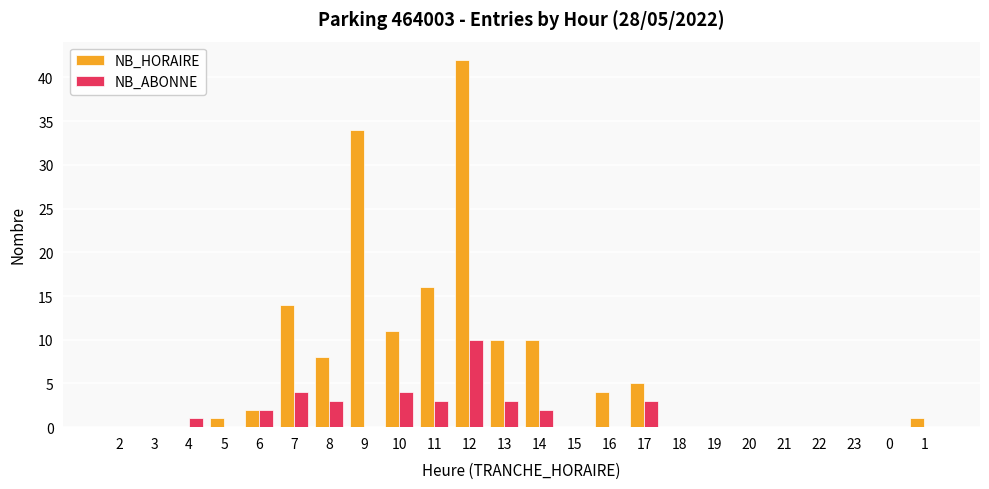

At which category is the sum across all series the highest?

12